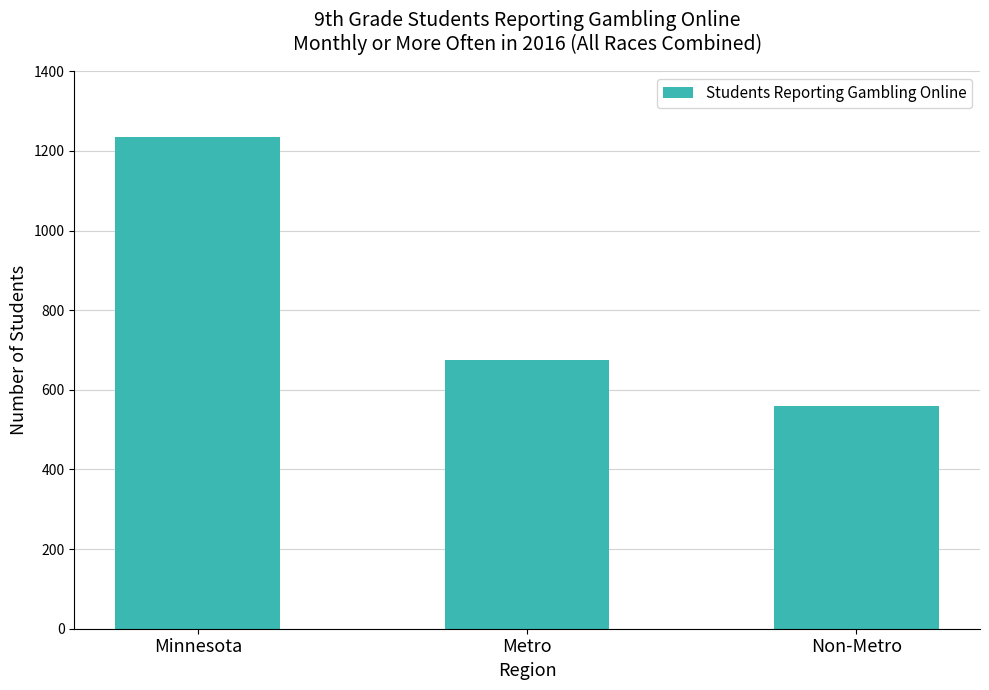

Read the value at Non-Metro, to the nearest 10.

560